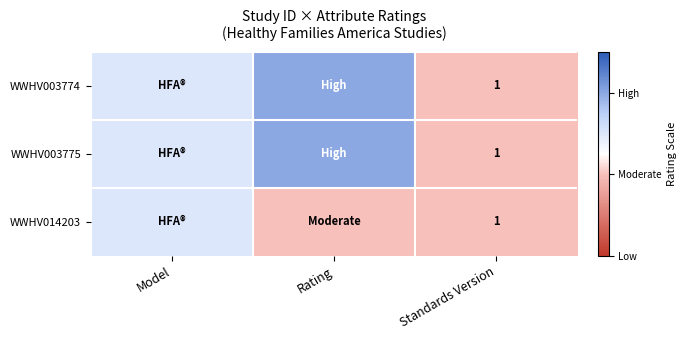

What is the total value across all series at Standards Version?

3.0